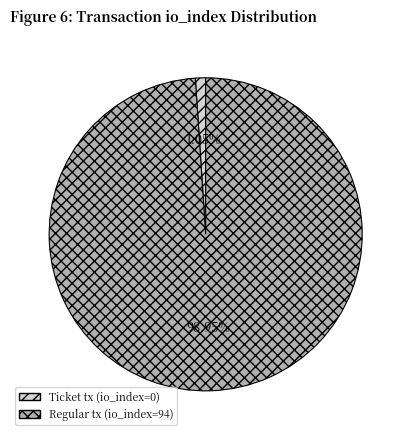

To the nearest percent, what portion does Regular tx (io_index=94) represent?

99%